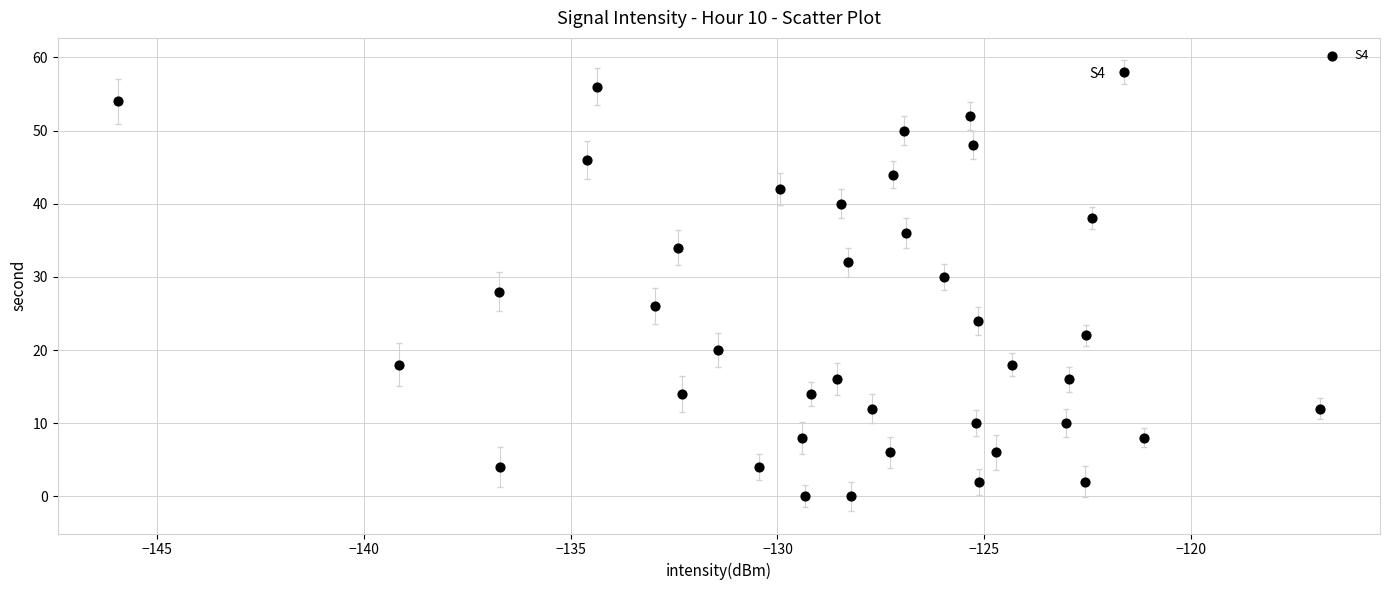

What is the range of Y values (max minus min)?

58